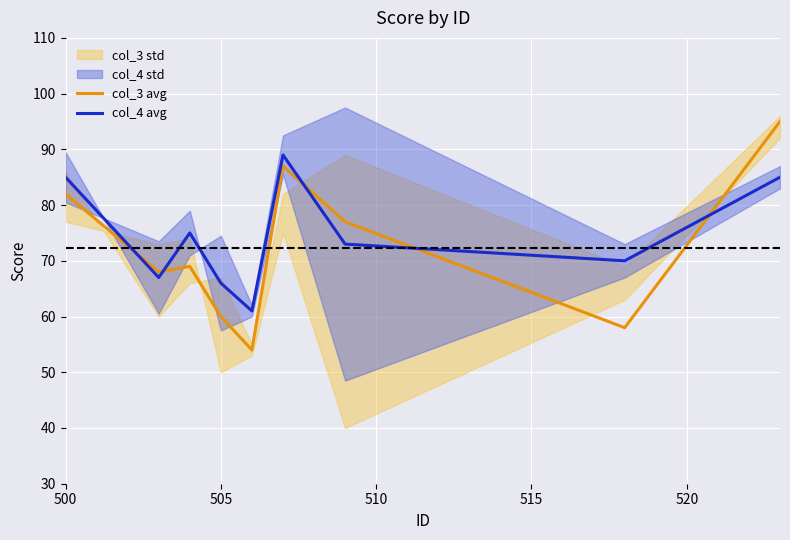

What is the maximum value for col_3 avg?

95